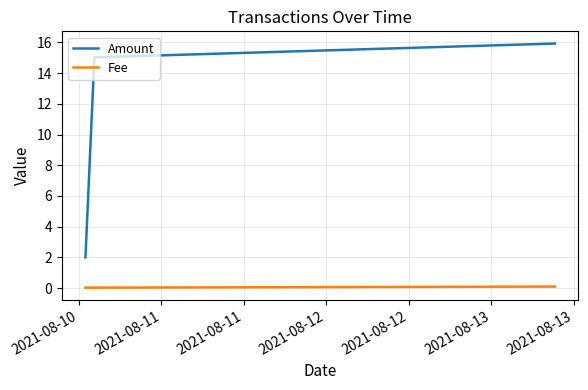

What is the average value of the Amount series?

11.0